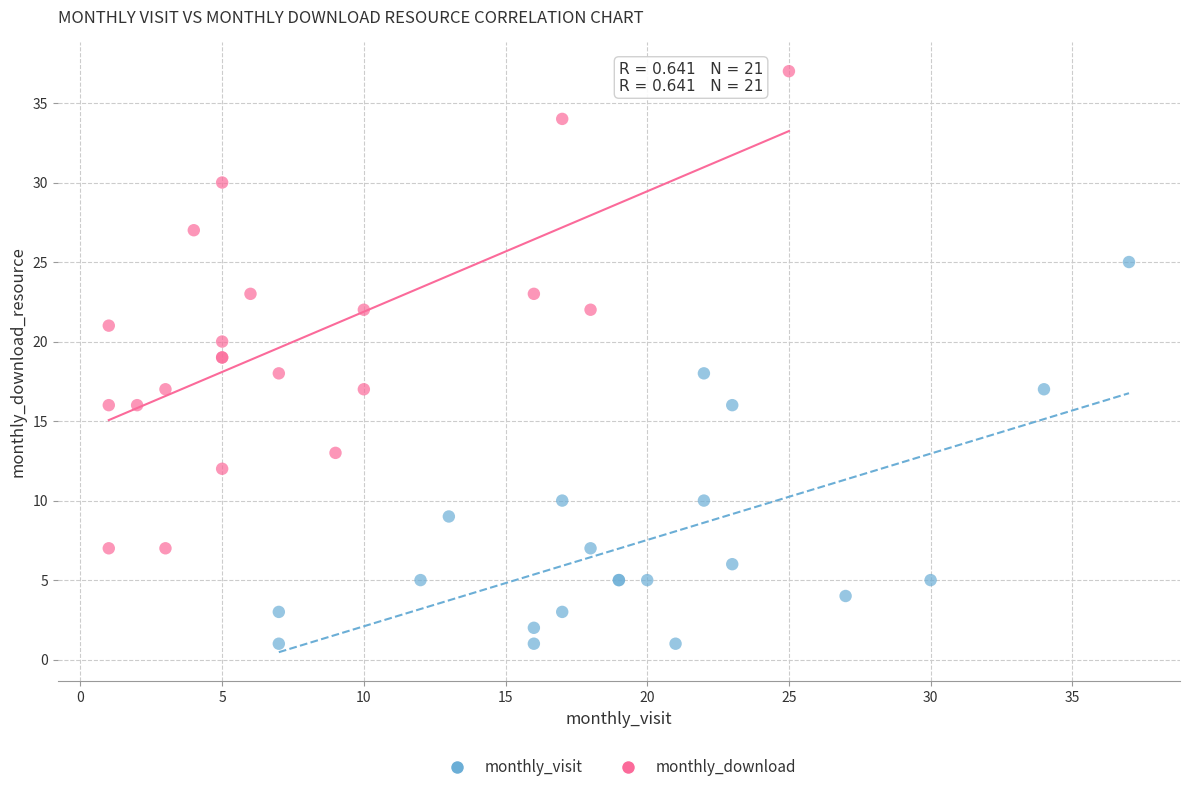

Which series has the widest spread of Y values?

monthly_download